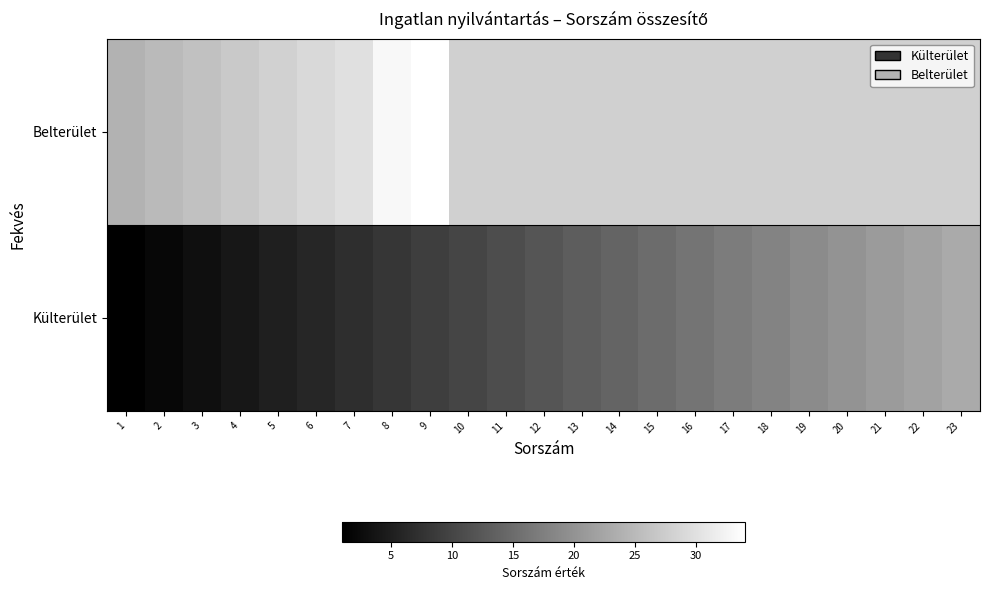

Rank the categories by Belterület value from lowest to highest.

1, 2, 3, 4, 5, 6, 7, 8, 9, 10, 11, 12, 13, 14, 15, 16, 17, 18, 19, 20, 21, 22, 23